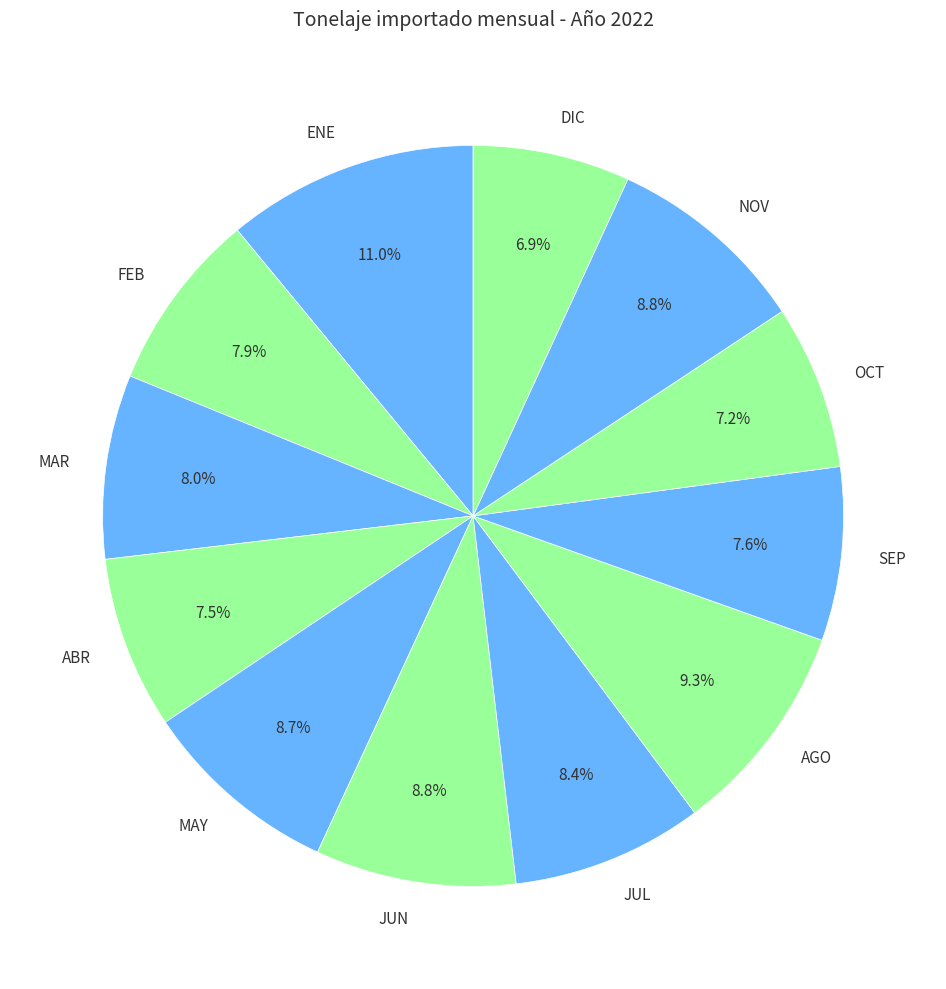

Approximately how many times larger is the value at DIC compared to JUN?

0.8